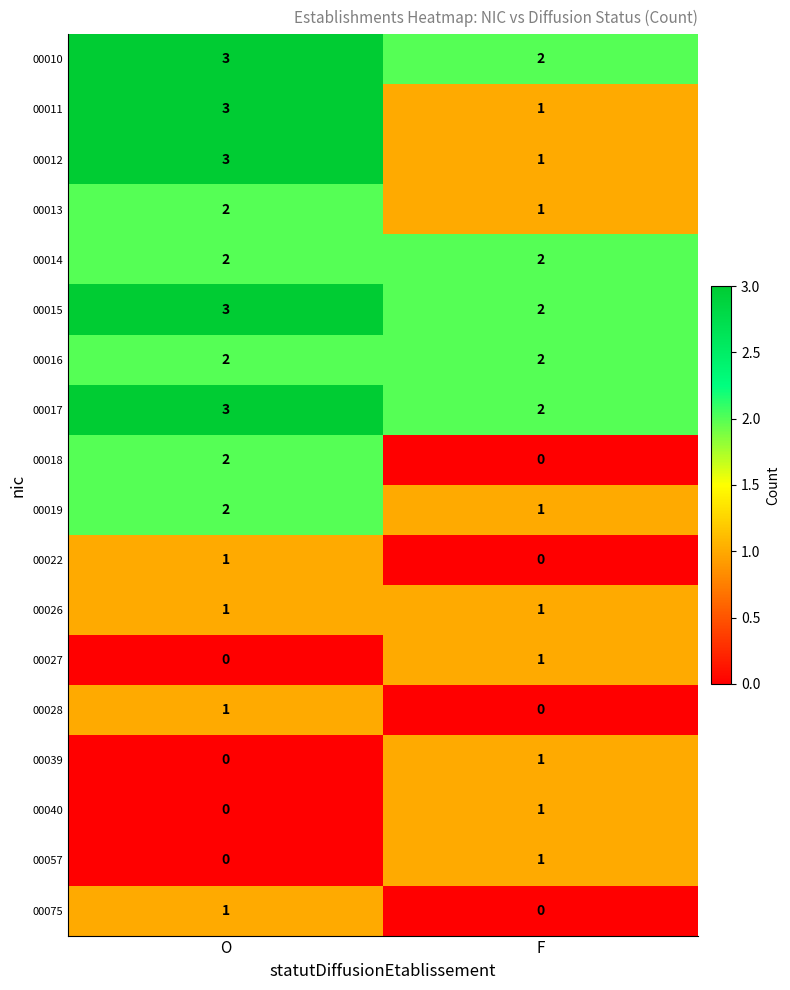

What is the sum of all 00010 values?

5